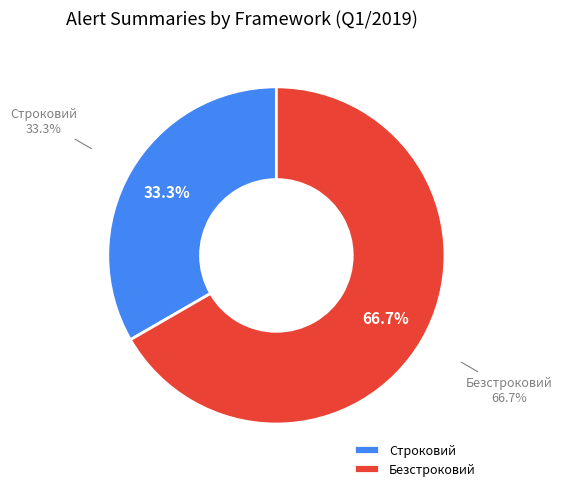

To the nearest percent, what portion does Строковий represent?

33%